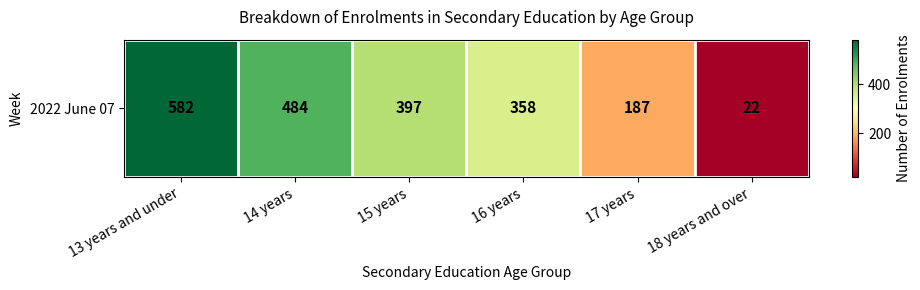

Which category has the highest value across all series?

13 years and under